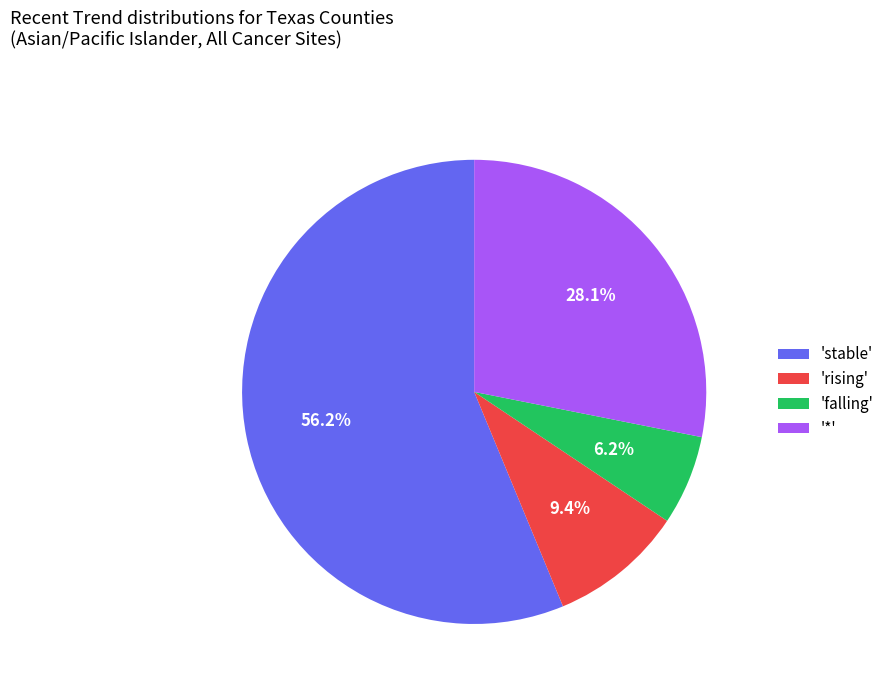

Count the number of slices in the pie.

4